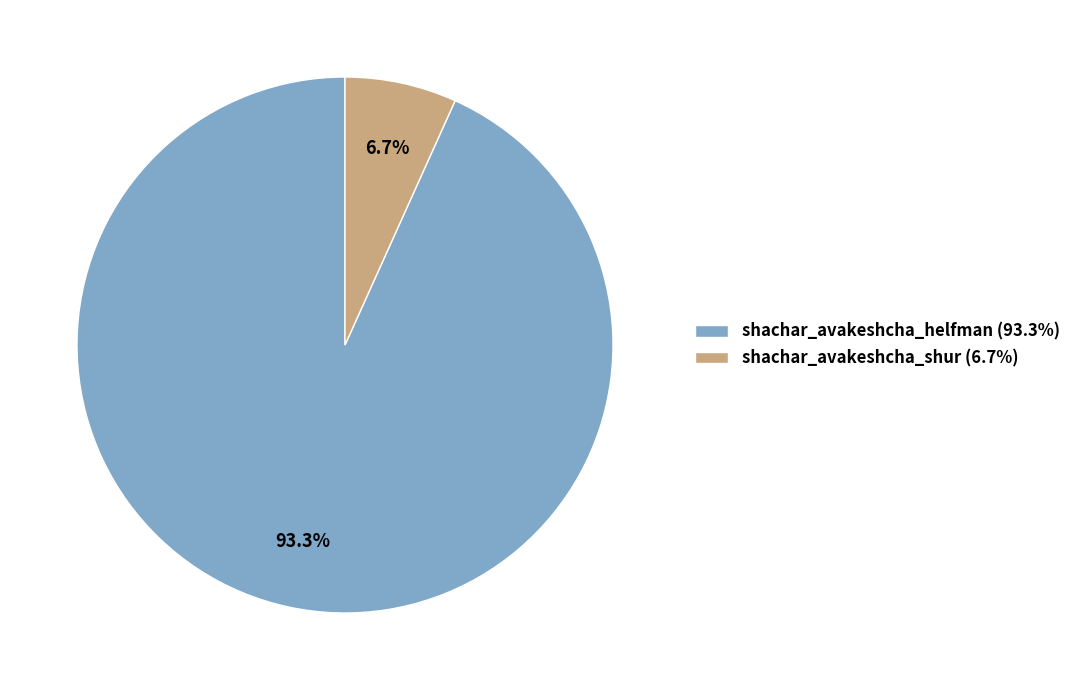

What is the total percentage of shachar_avakeshcha_shur and shachar_avakeshcha_helfman?

100.0%